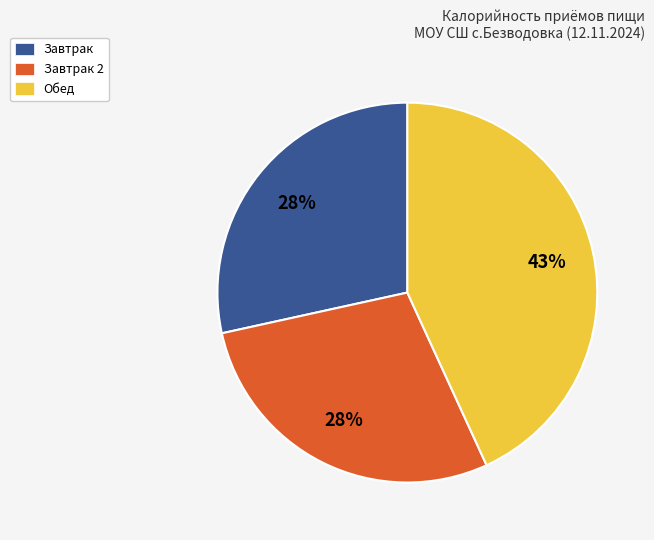

To the nearest percent, what is the difference between the Обед and Завтрак 2 slice percentages?

15%